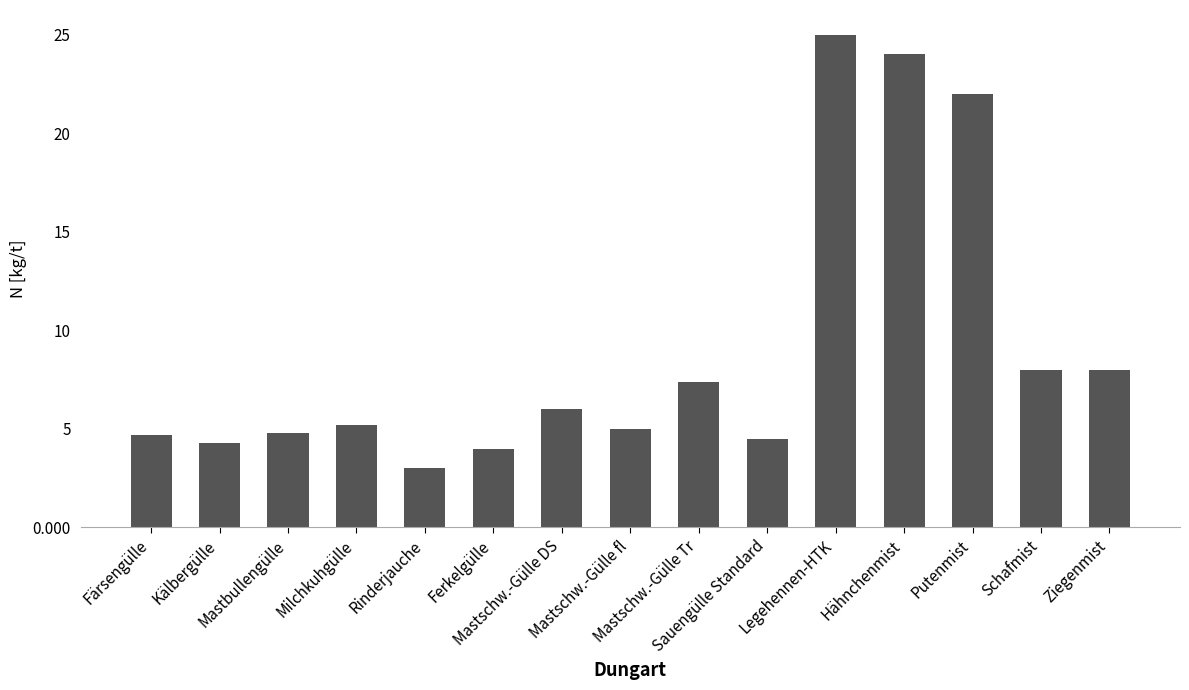

Does the chart contain stacked bars?

No